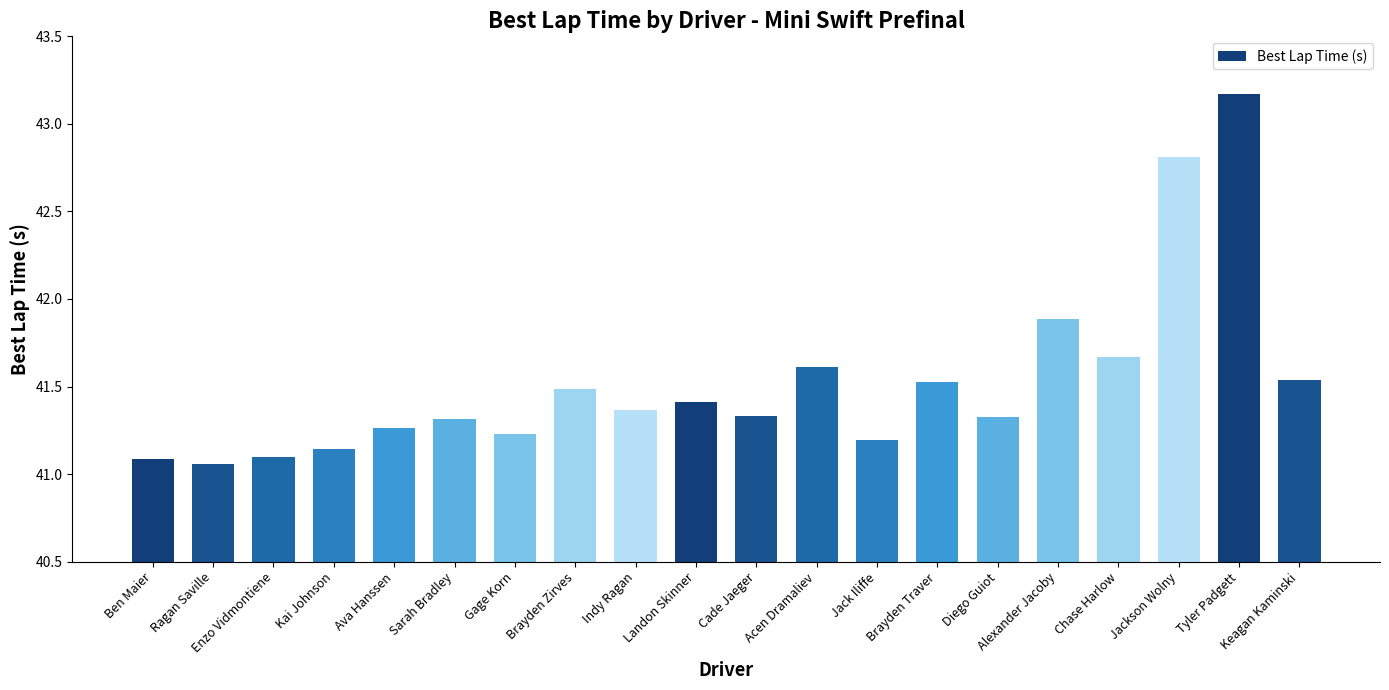

What is the sum of the values at Landon Skinner and Chase Harlow?

83.1